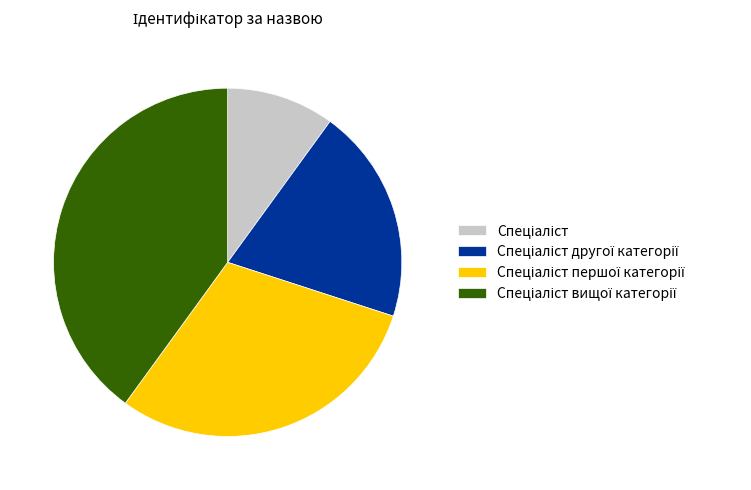

Does any single category account for the majority?

No